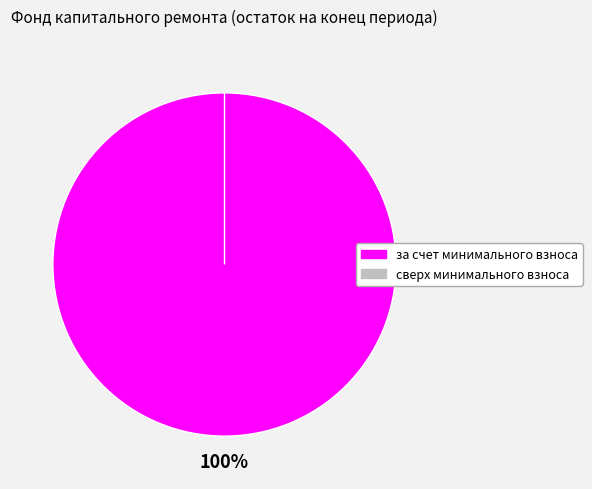

True or false: сверх минимального взноса accounts for 0% of the total.

True